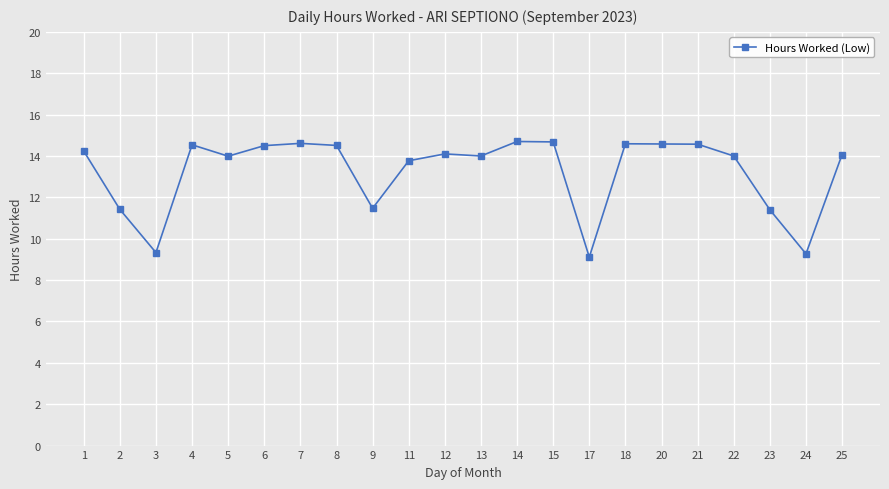

Where does the data first go above 14?

1